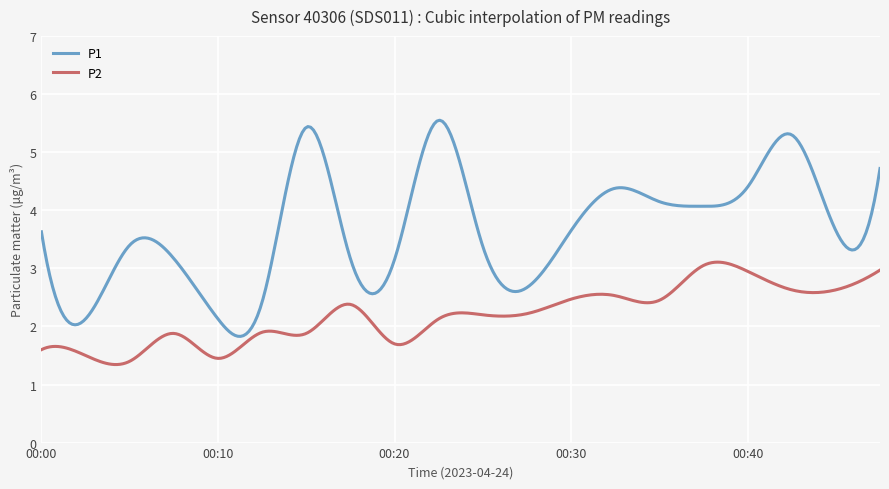

What is the average value of the P1 series?

3.7